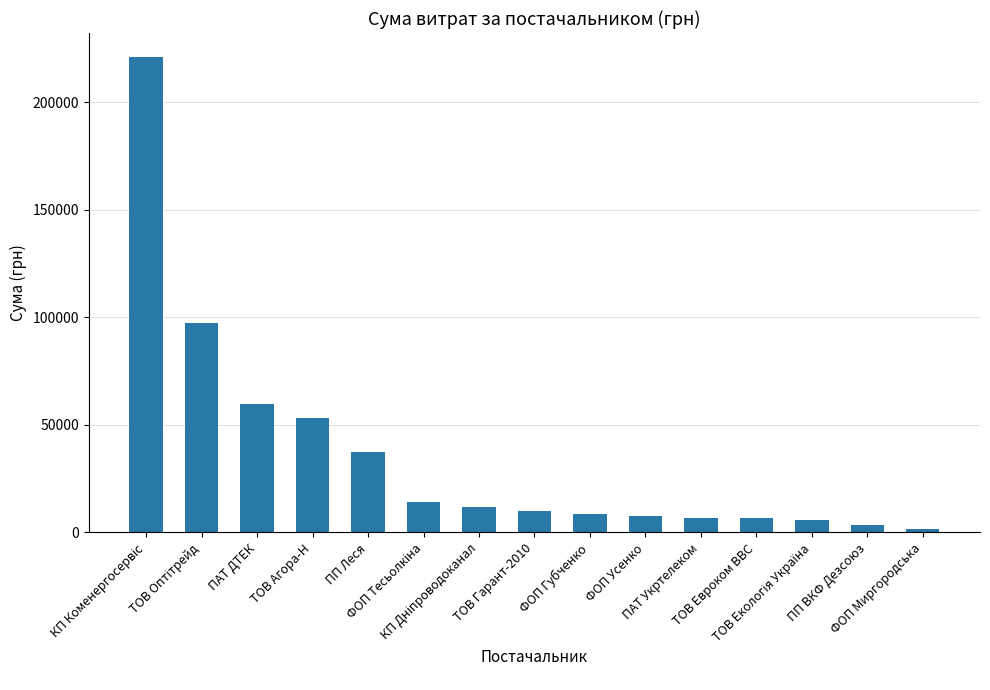

What is the label of the 11th bar from the left?

ПАТ Укртелеком